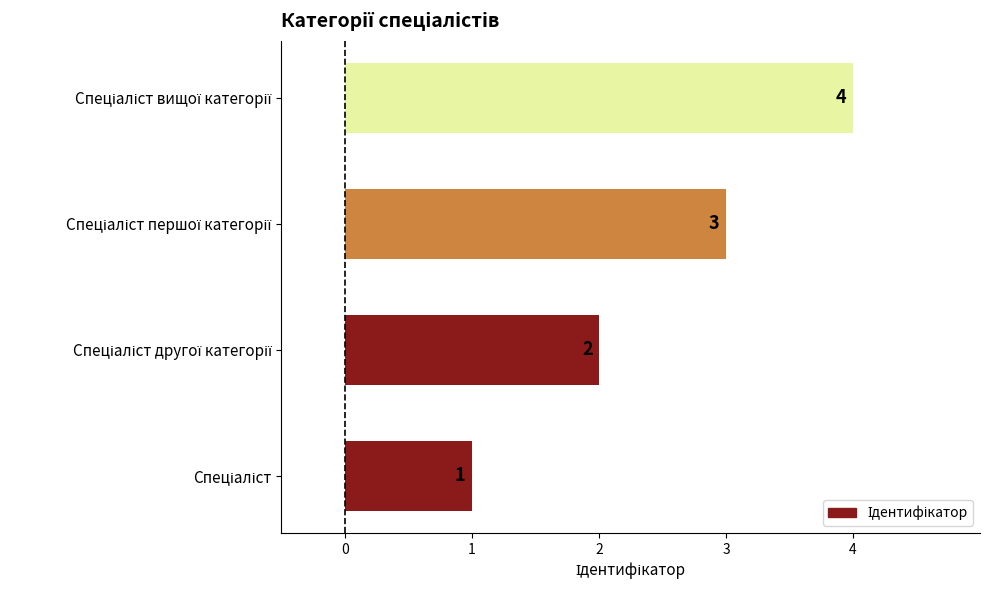

How many data points does each series have?

4